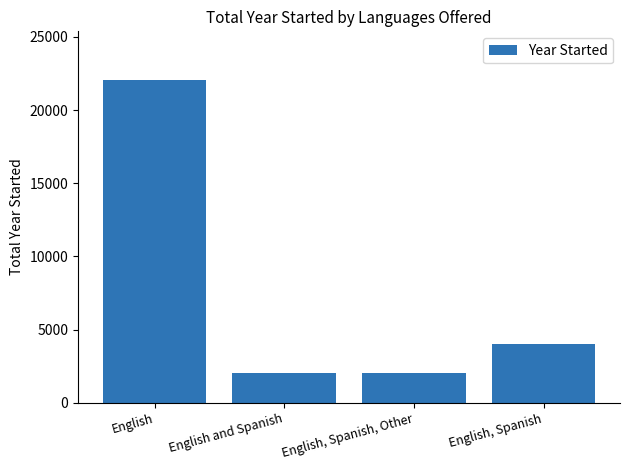

What is the average value?

7537